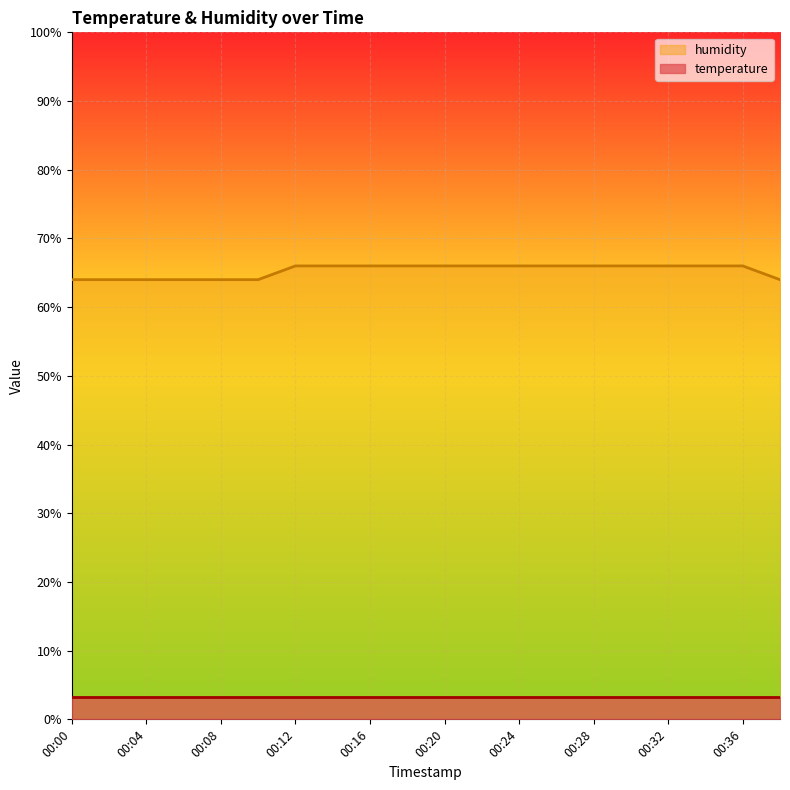

Count the number of categories in the chart.

20